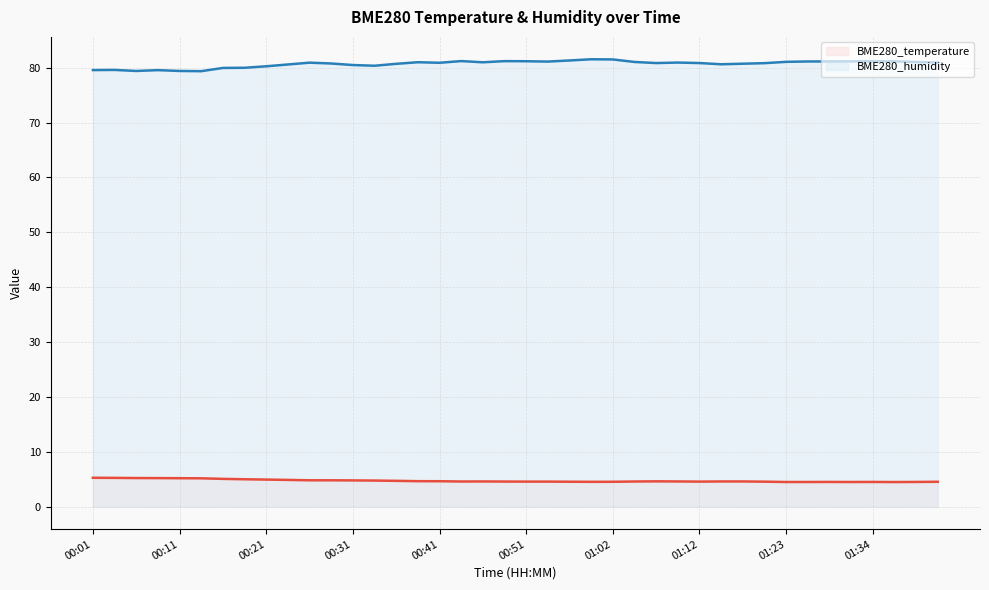

What is the minimum value for BME280_temperature (line)?

4.5